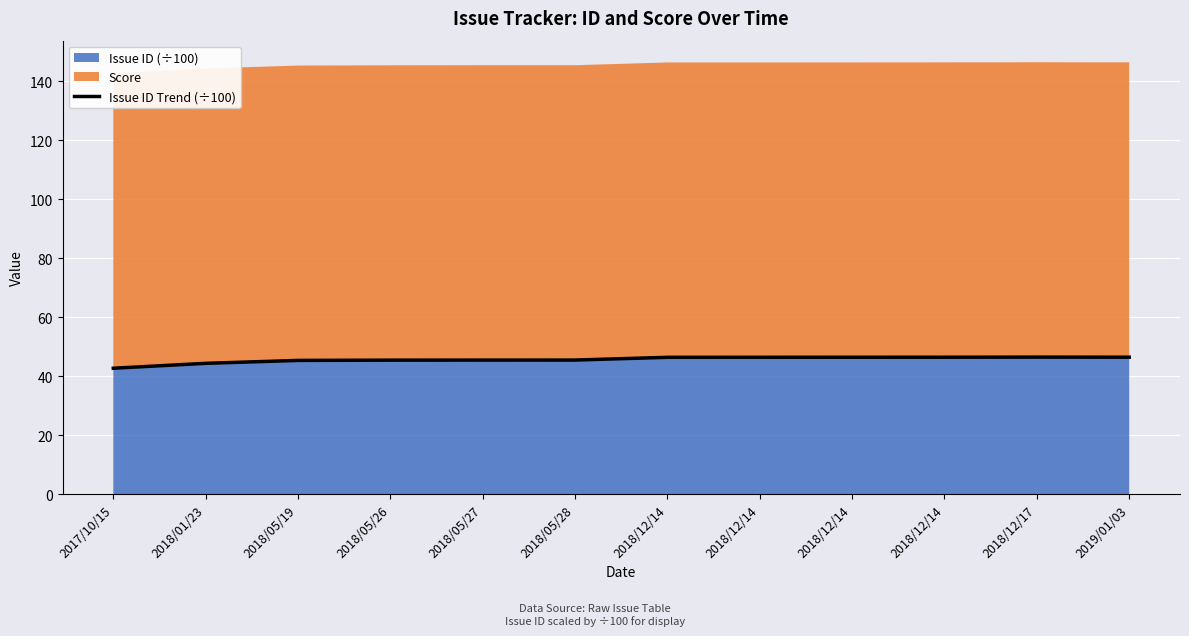

List the labels in order of value, smallest first.

2017/10/15, 2018/01/23, 2018/05/19, 2018/05/26, 2018/05/27, 2018/05/28, 2018/12/14, 2018/12/14, 2018/12/14, 2018/12/14, 2019/01/03, 2018/12/17